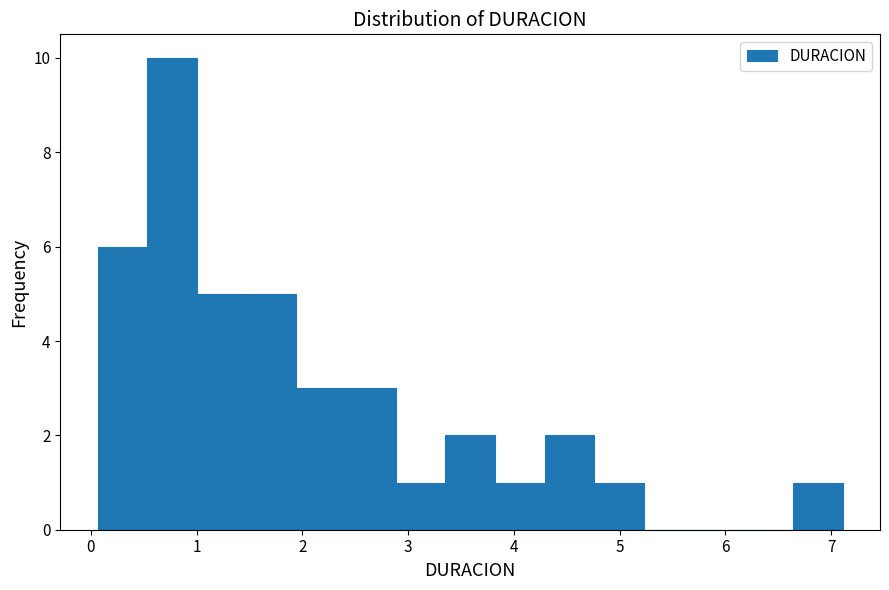

Over which range of the x-axis is the bar tallest?

0.5 to 1.0